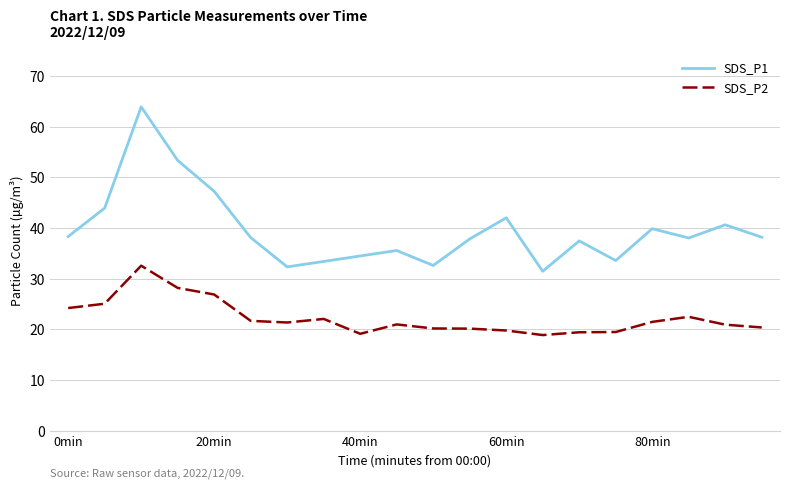

What are all the series names shown in the legend?

SDS_P1, SDS_P2